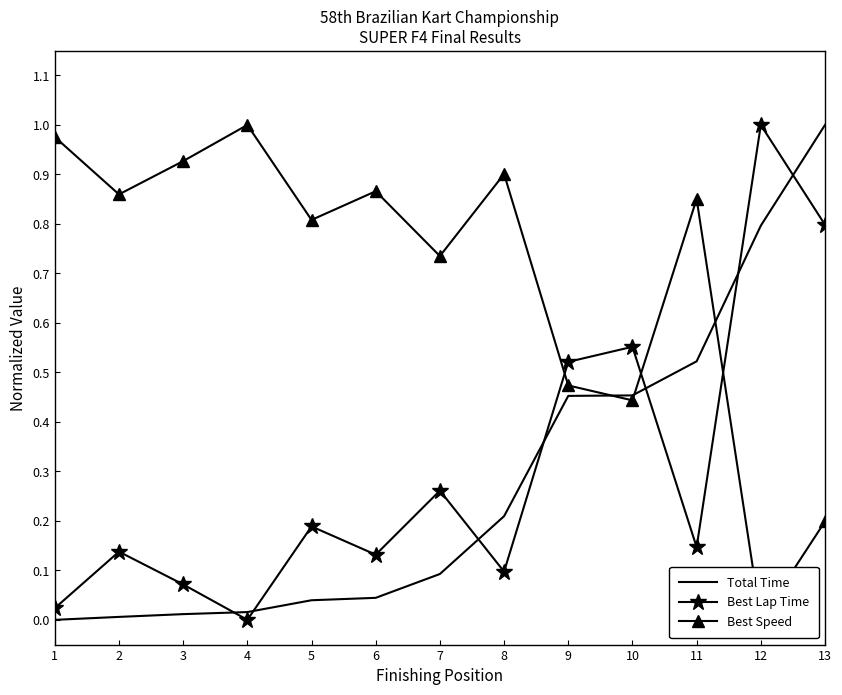

How many times do Total Time and Best Speed cross each other?

3